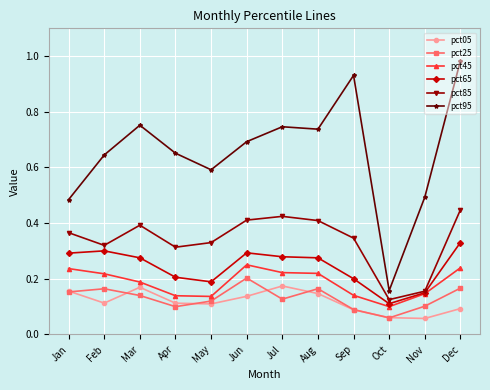

The value of pct45 at Feb is 0.1. True or false?

False